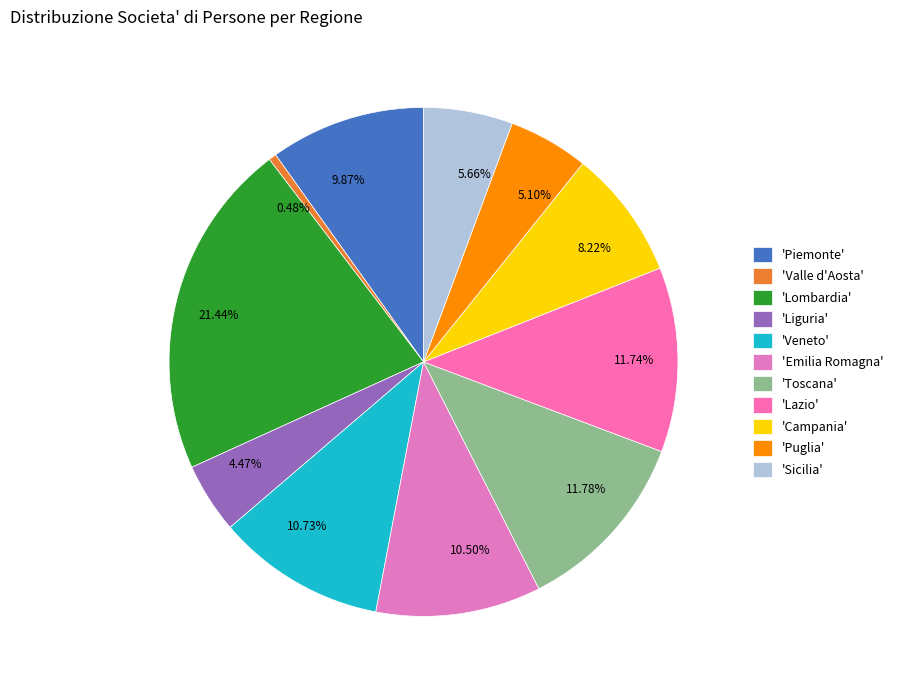

Is there any slice that represents more than half of the pie?

No